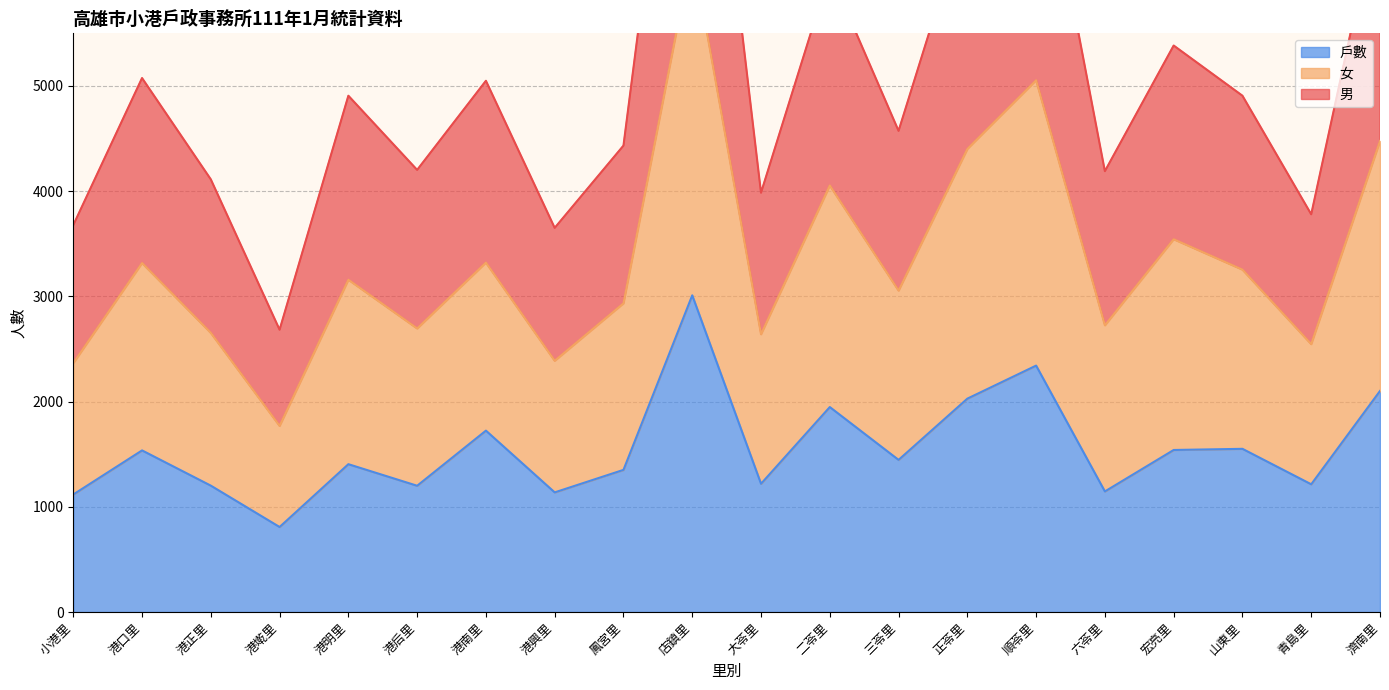

Where is the first local maximum for 戶數?

港口里